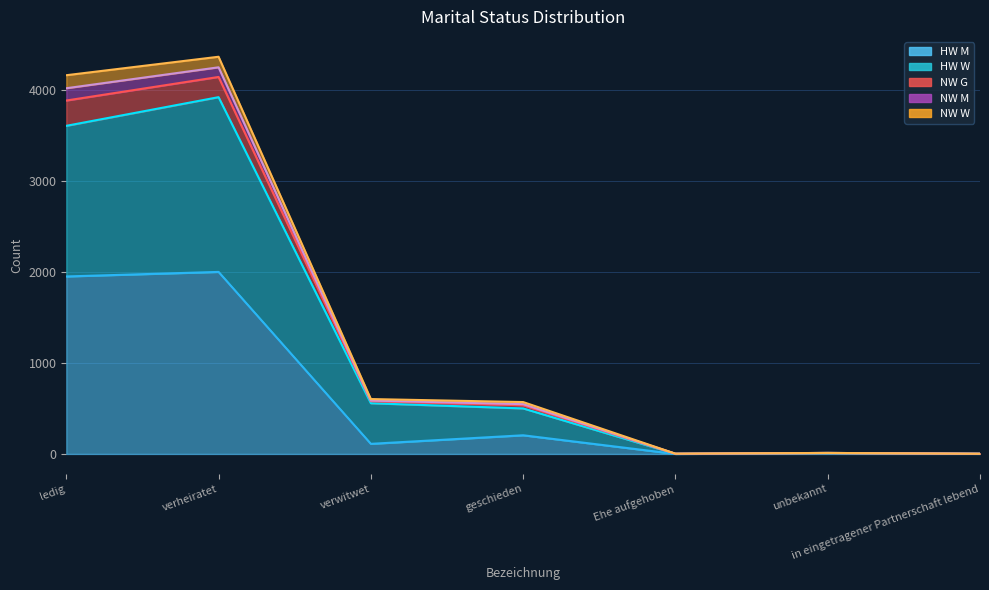

At which label does NW G reach its minimum?

in eingetragener Partnerschaft lebend